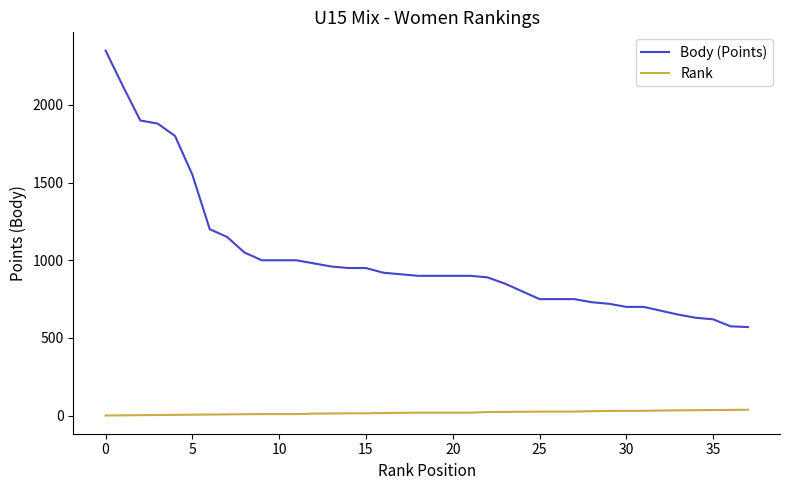

Which series has the widest spread of values?

Body (Points)